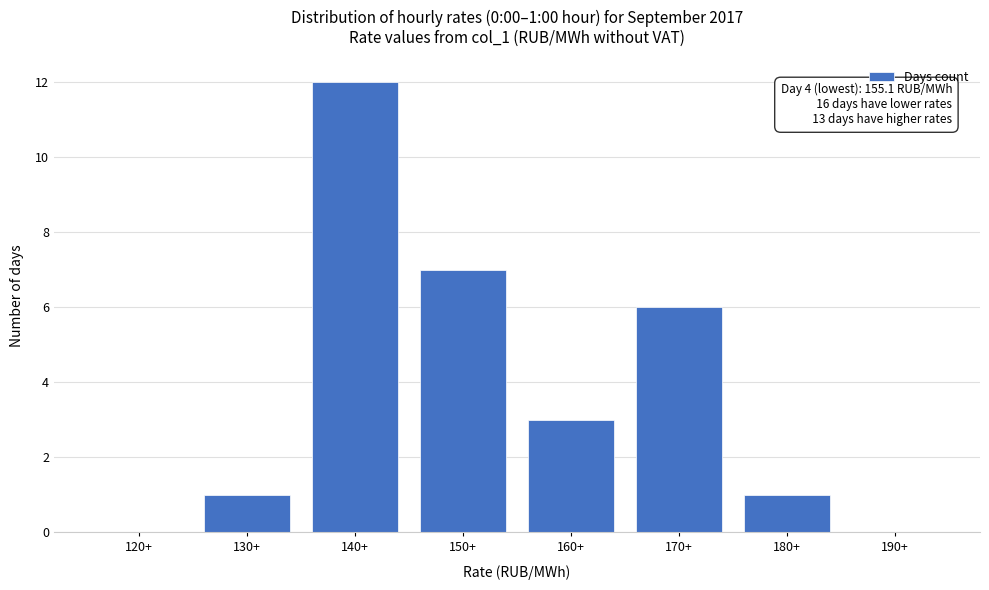

Reading left to right, what are all the values shown in this chart?

120+=0	130+=1	140+=12	150+=7	160+=3	170+=6	180+=1	190+=0